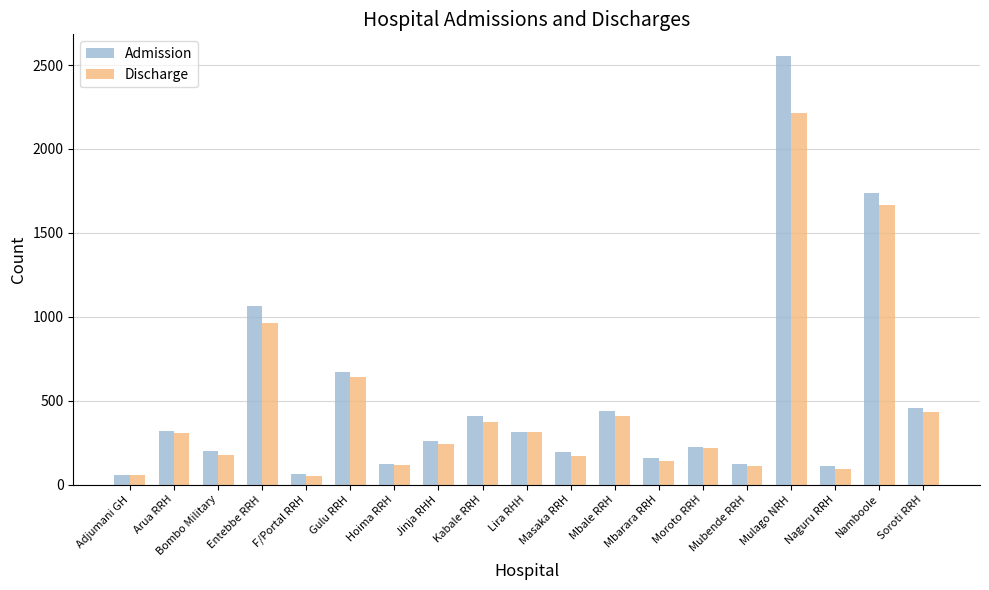

What is the difference between the maximum and minimum values in the Admission series?

2498